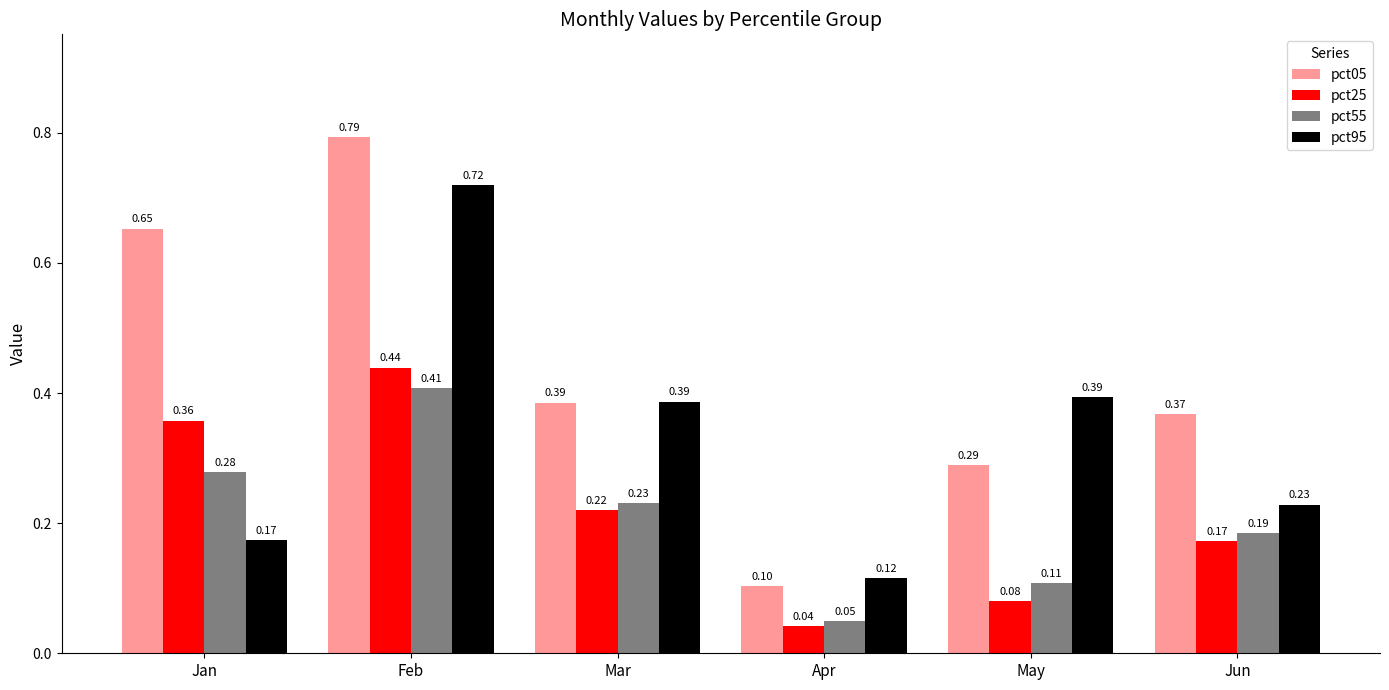

List the series in order of their peak value, highest first.

pct05, pct95, pct25, pct55